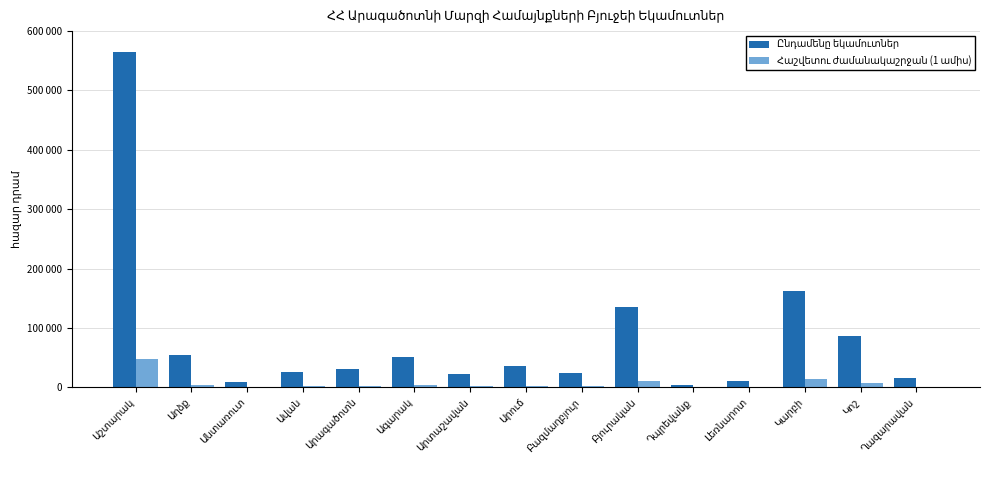

Reading left to right, what are all the values shown in this chart?

Ընդամենը եկամուտներ: Աշտարակ=564780.8	Աղձք=53725.8	Անտառուտ=8975.7	Ավան=25319.6	Արագածոտն=31401.6	Ագարակ=51041.6	Արտաշավան=22651.7	Արուճ=35846.8	Բազմաղբյուր=24634.9	Բյուրական=135519.1	Դպրեվանք=3979.5	Լեռնարոտ=11135.8	Կարբի=161551.1	Կոշ=86986.2	Ղազարավան=15394.3
Հաշվետու ժամանակաշրջան (1 ամիս): Աշտարակ=47065.1	Աղձք=4477.1	Անտառուտ=748.0	Ավան=2110.0	Արագածոտն=2616.8	Ագարակ=4253.5	Արտաշավան=1887.6	Արուճ=2987.2	Բազմաղբյուր=2052.9	Բյուրական=11293.3	Դպրեվանք=331.6	Լեռնարոտ=928.0	Կարբի=13462.6	Կոշ=7248.9	Ղազարավան=1282.9